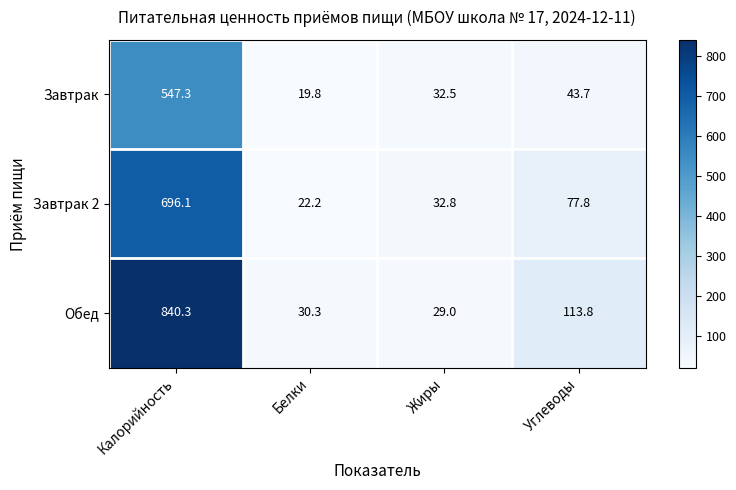

Reading left to right, what are all the values shown in this chart?

Завтрак: 547.3	19.8	32.5	43.7
Завтрак 2: 696.1	22.2	32.8	77.8
Обед: 840.3	30.3	29.0	113.8